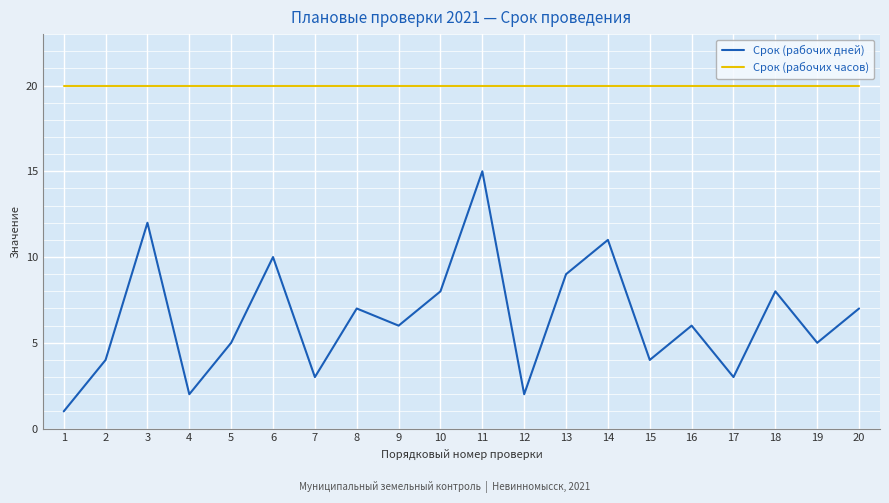

How many lines are shown in the chart?

2